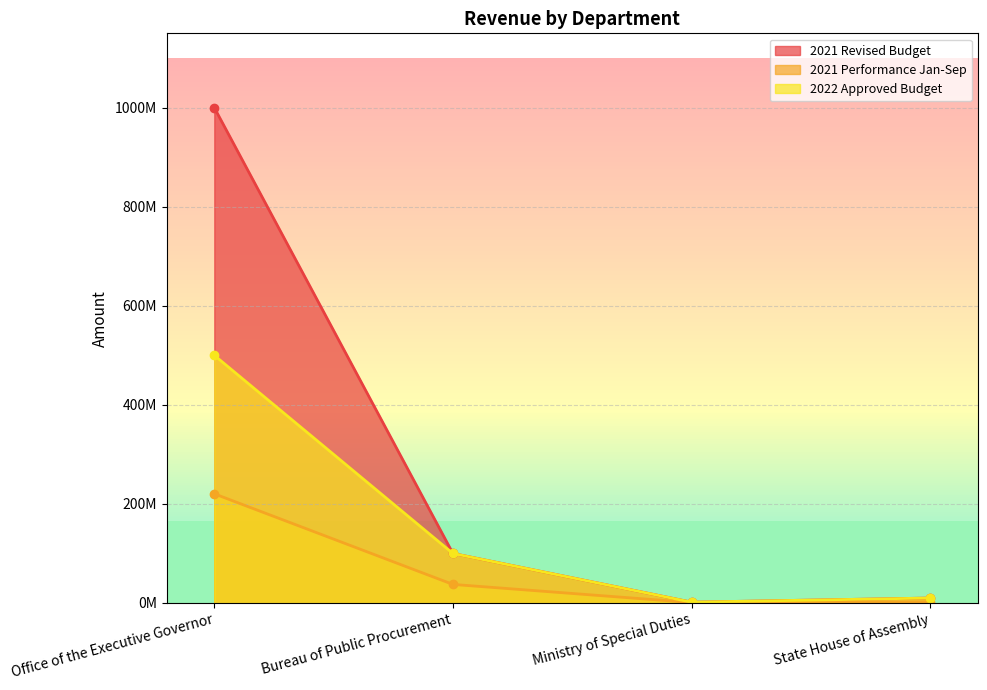

Reading left to right, transcribe all the data shown in this chart.

2021 Revised Budget: 1000000000	100000000	1650000	10000000
2021 Performance Jan-Sep: 220413897	37495000	929571	2254500
2022 Approved Budget: 500000000	100000000	1650000	10000000